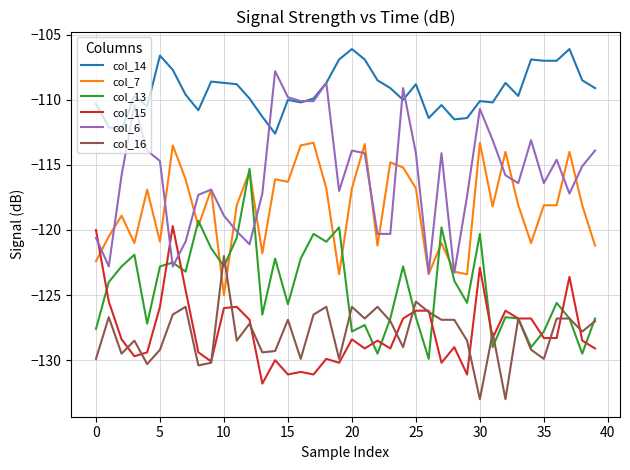

Which series has the largest total across all categories?

col_14